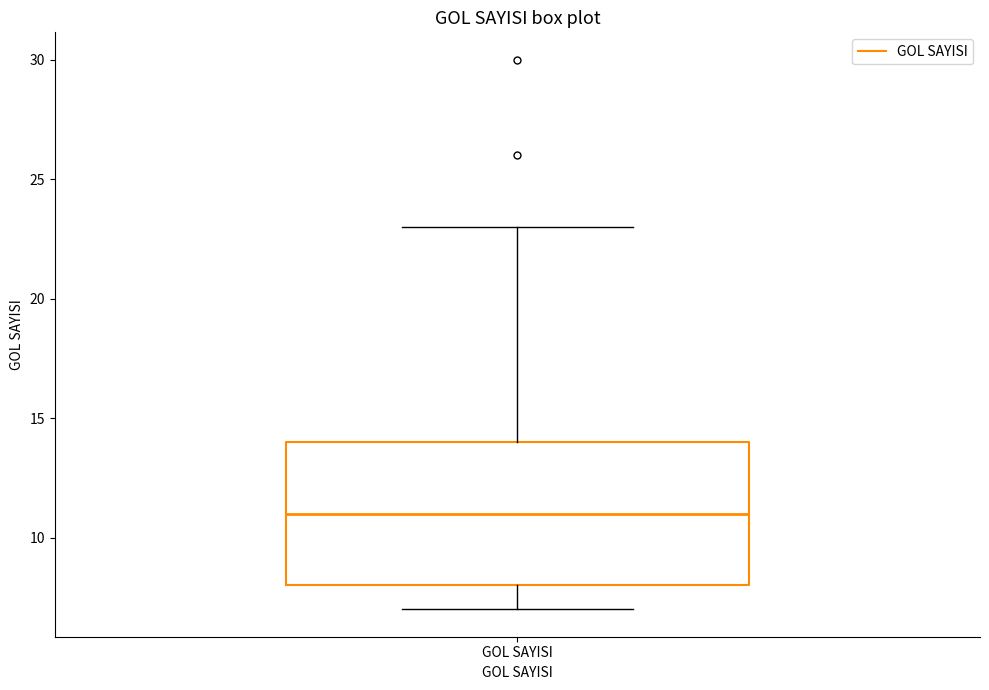

Where does the lower whisker of the box for GOL SAYISI end on the y-axis? The values are not printed on the chart, so give them approximately, as read against the axis.

7